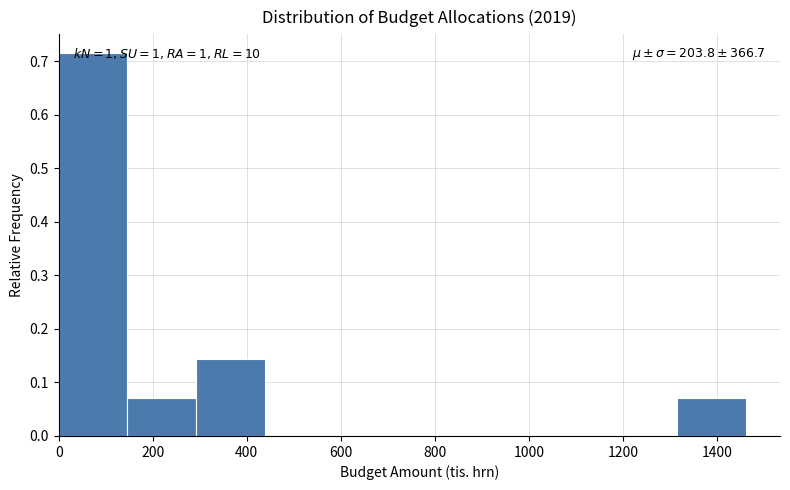

Over which range of the x-axis is the bar tallest?

0 to 140